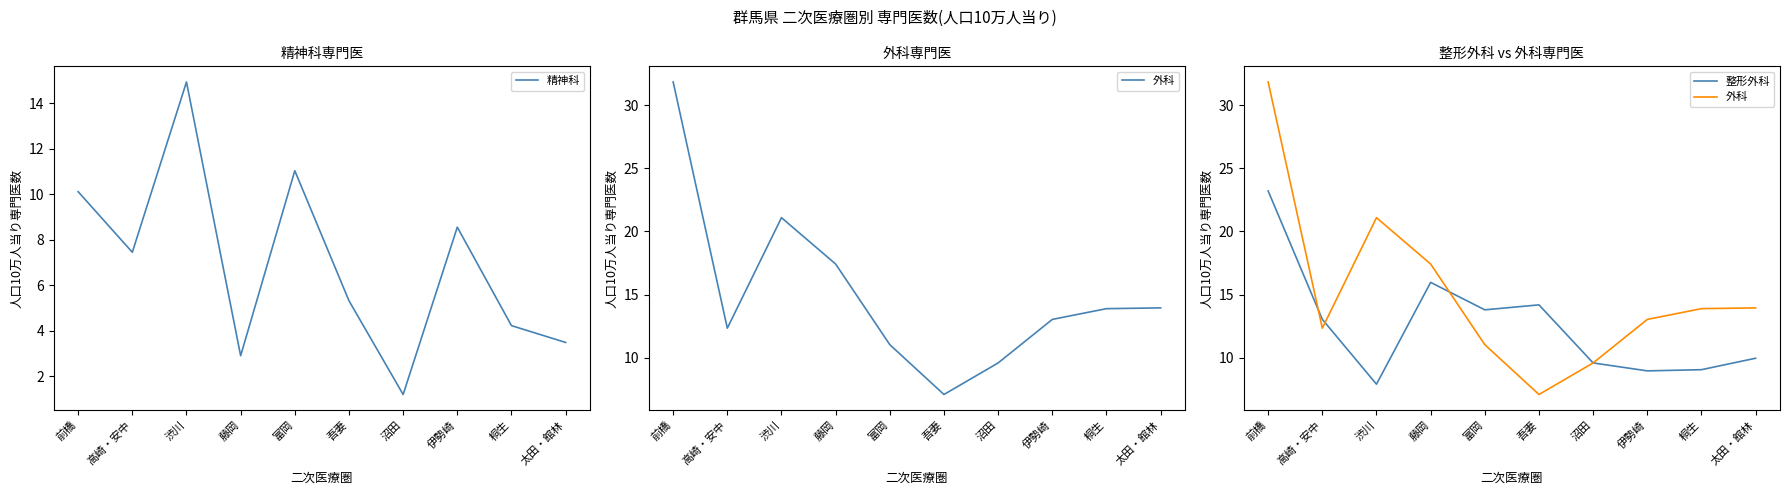

Rank the series at 藤岡 from highest to lowest value.

外科, 整形外科, 精神科